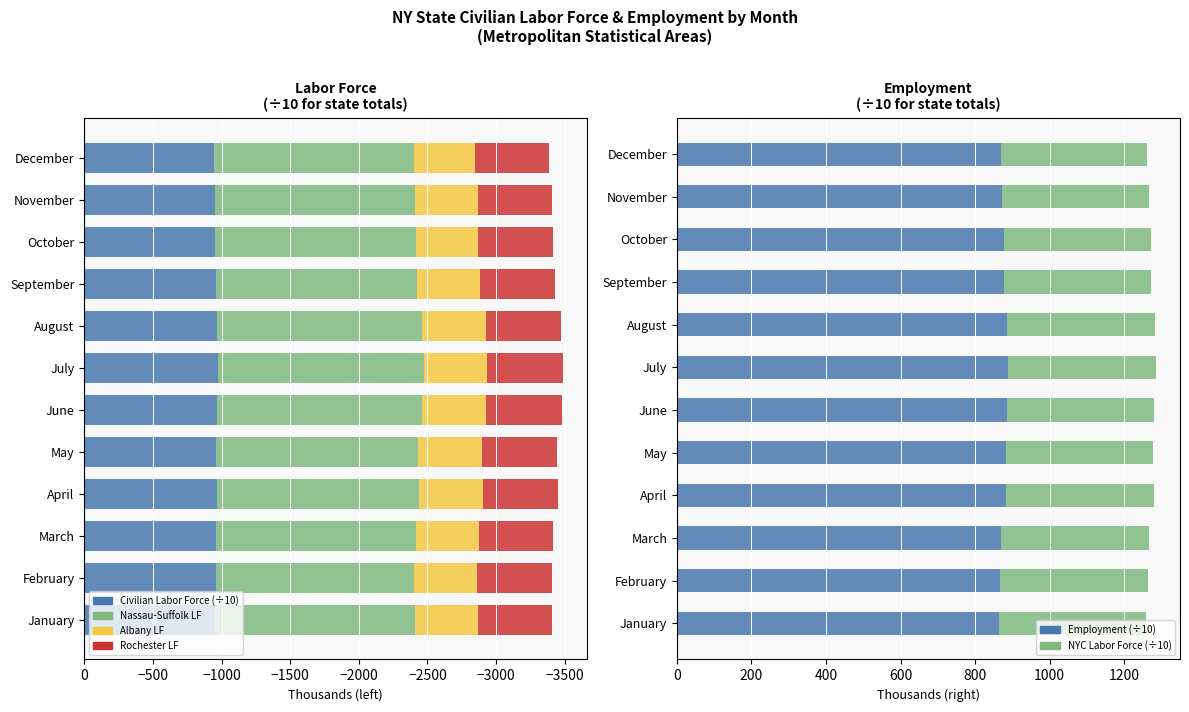

The value of Employment (÷10) at November is 871.9. True or false?

True